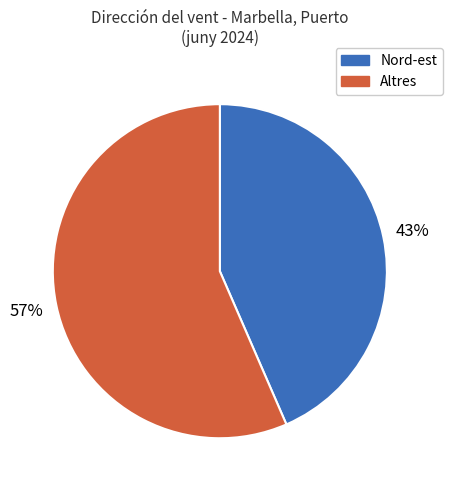

To the nearest percent, what is the average slice percentage?

50%